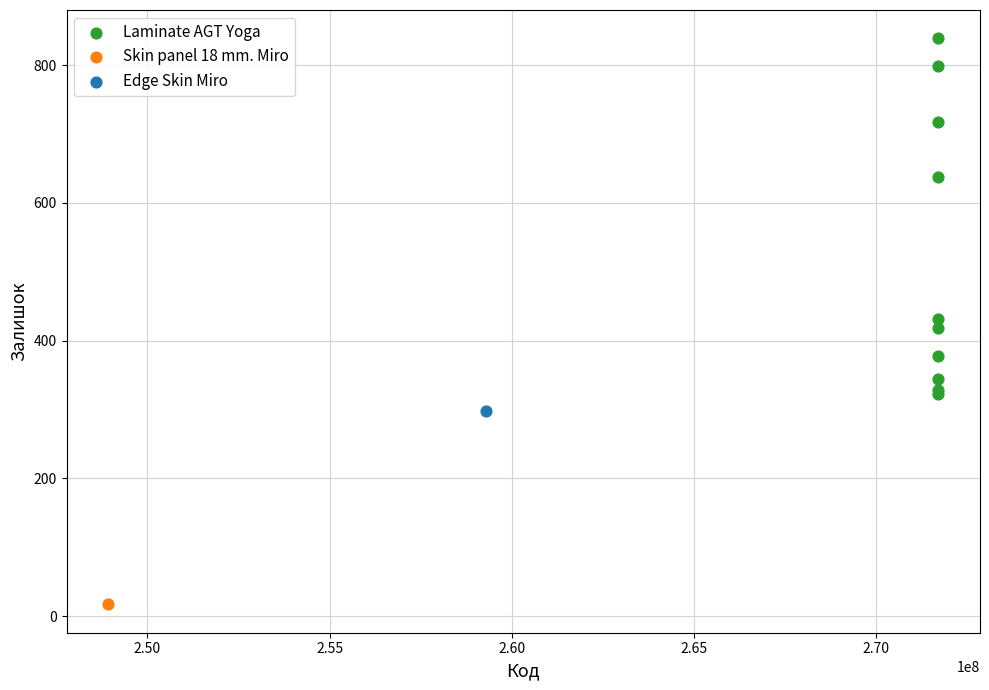

What are all the series names shown in the legend?

Laminate AGT Yoga, Skin panel 18 mm. Miro, Edge Skin Miro